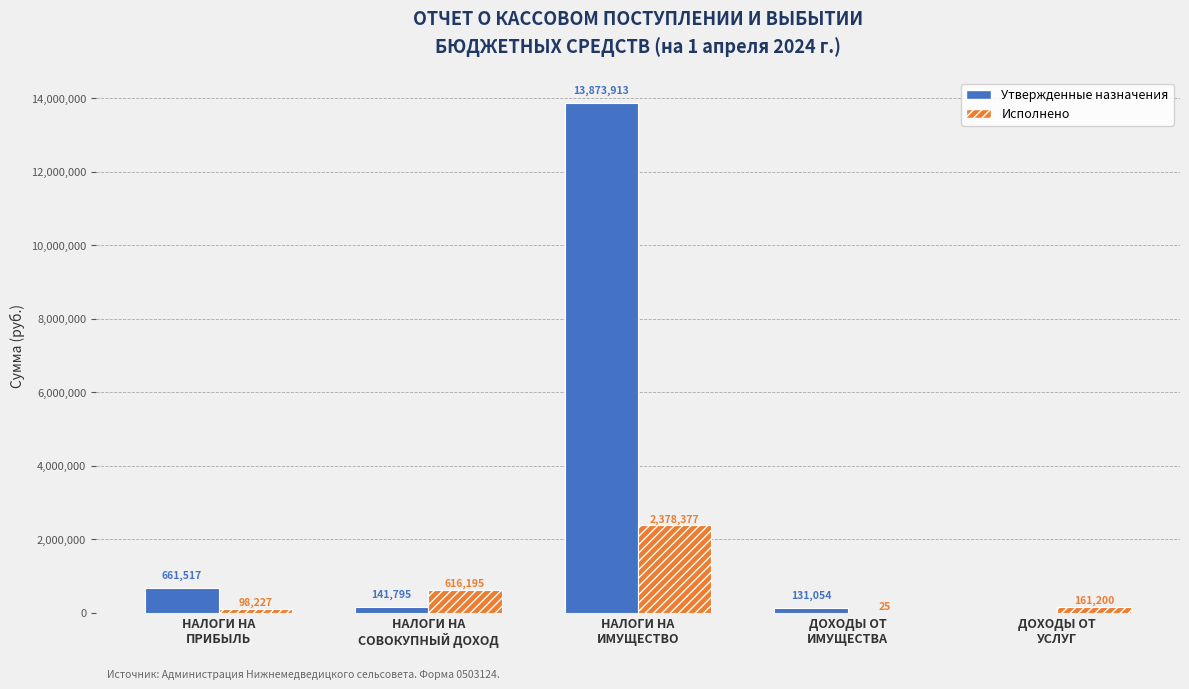

At which category does the chart reach its peak across all series?

НАЛОГИ НА
ИМУЩЕСТВО